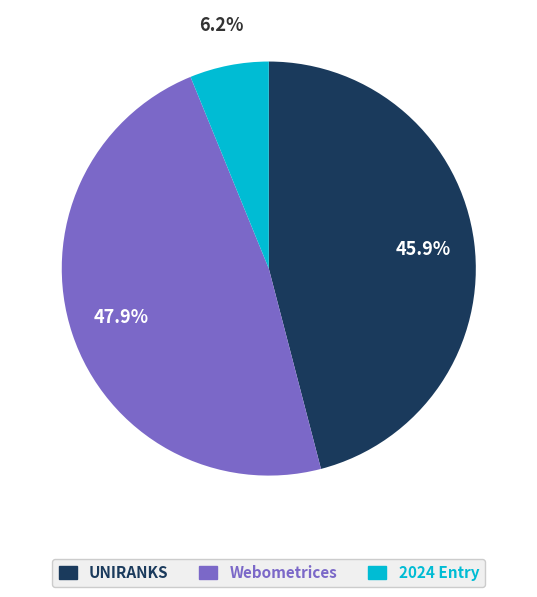

Is there any slice that represents more than half of the pie?

No